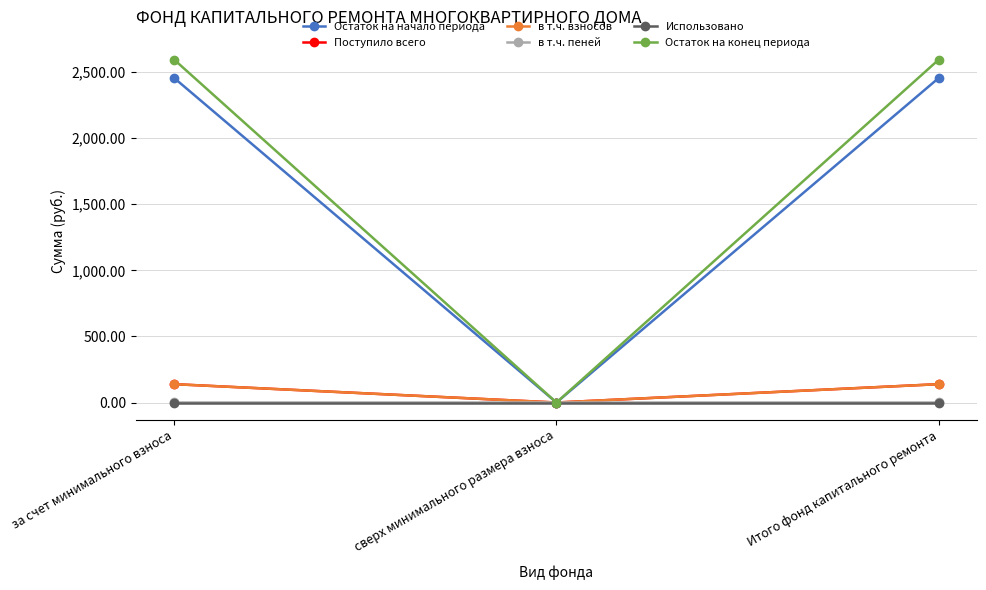

Which series has the largest range (max minus min)?

Остаток на конец периода